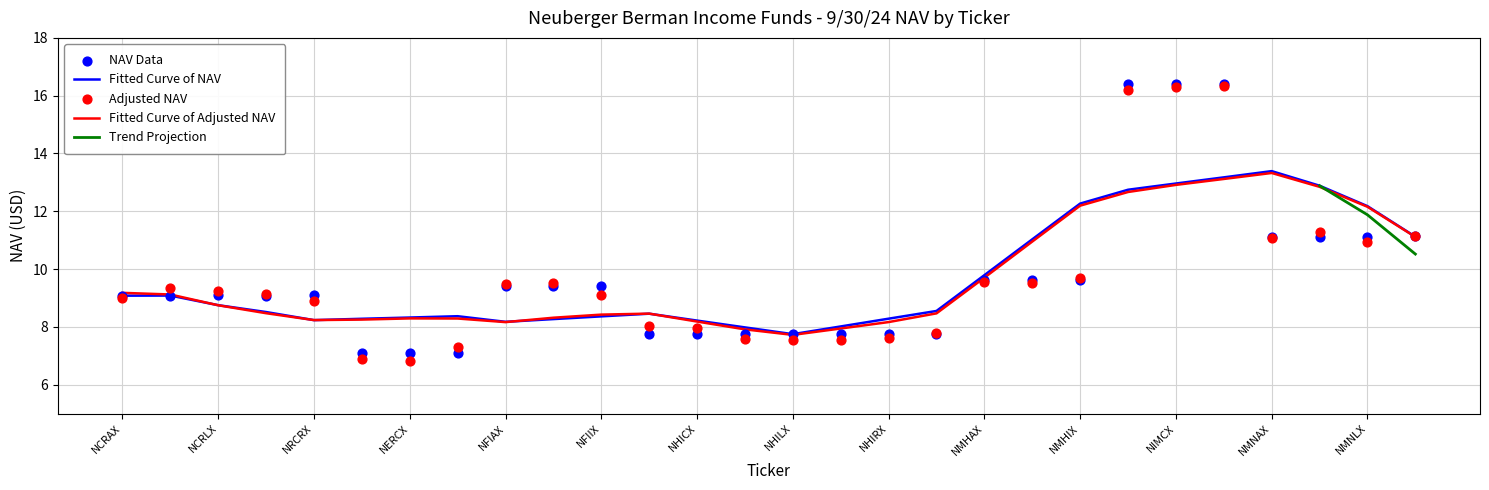

Which has a higher value, NERCX or NERIX?

NERIX